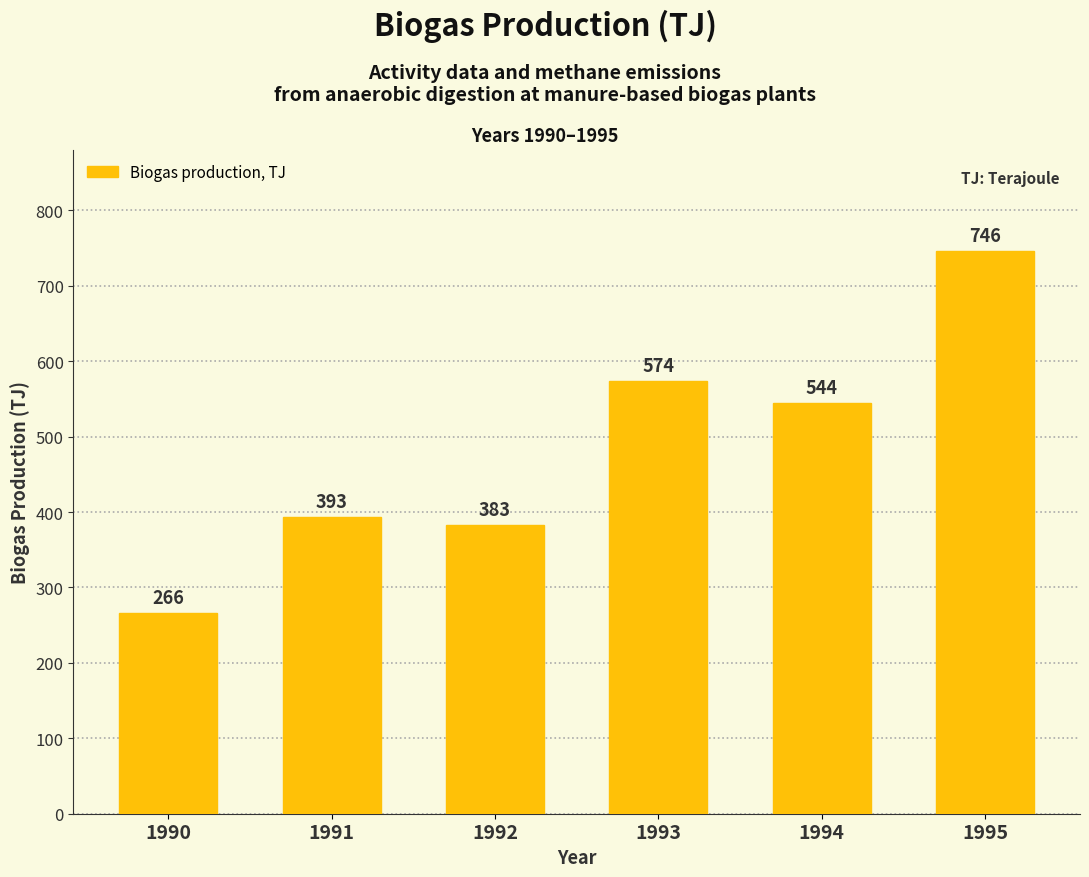

How many bars are there in total?

6